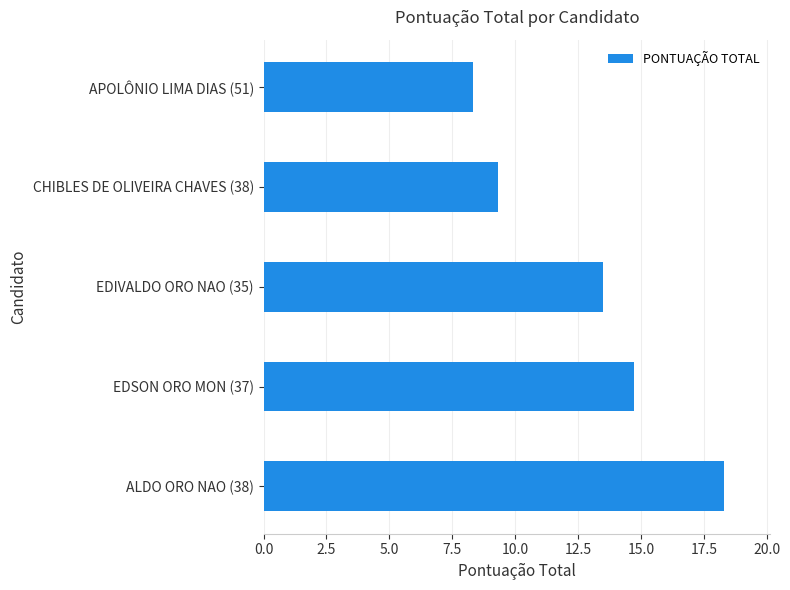

Rank the categories by value from highest to lowest.

ALDO ORO NAO (38), EDSON ORO MON (37), EDIVALDO ORO NAO (35), CHIBLES DE OLIVEIRA CHAVES (38), APOLÔNIO LIMA DIAS (51)